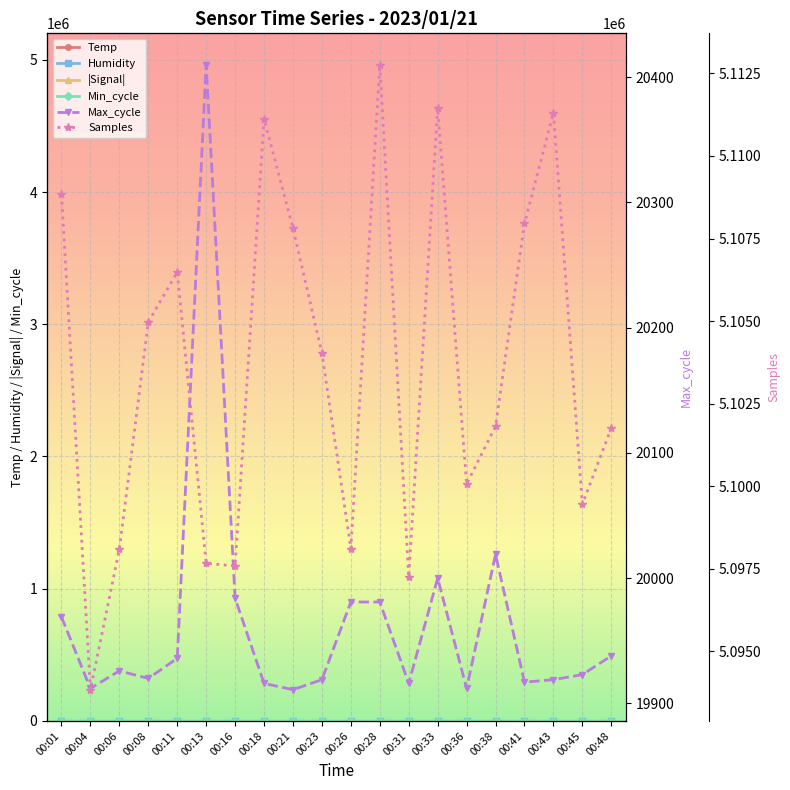

What is the difference between the maximum and second lowest values in the |Signal| series?

1.0